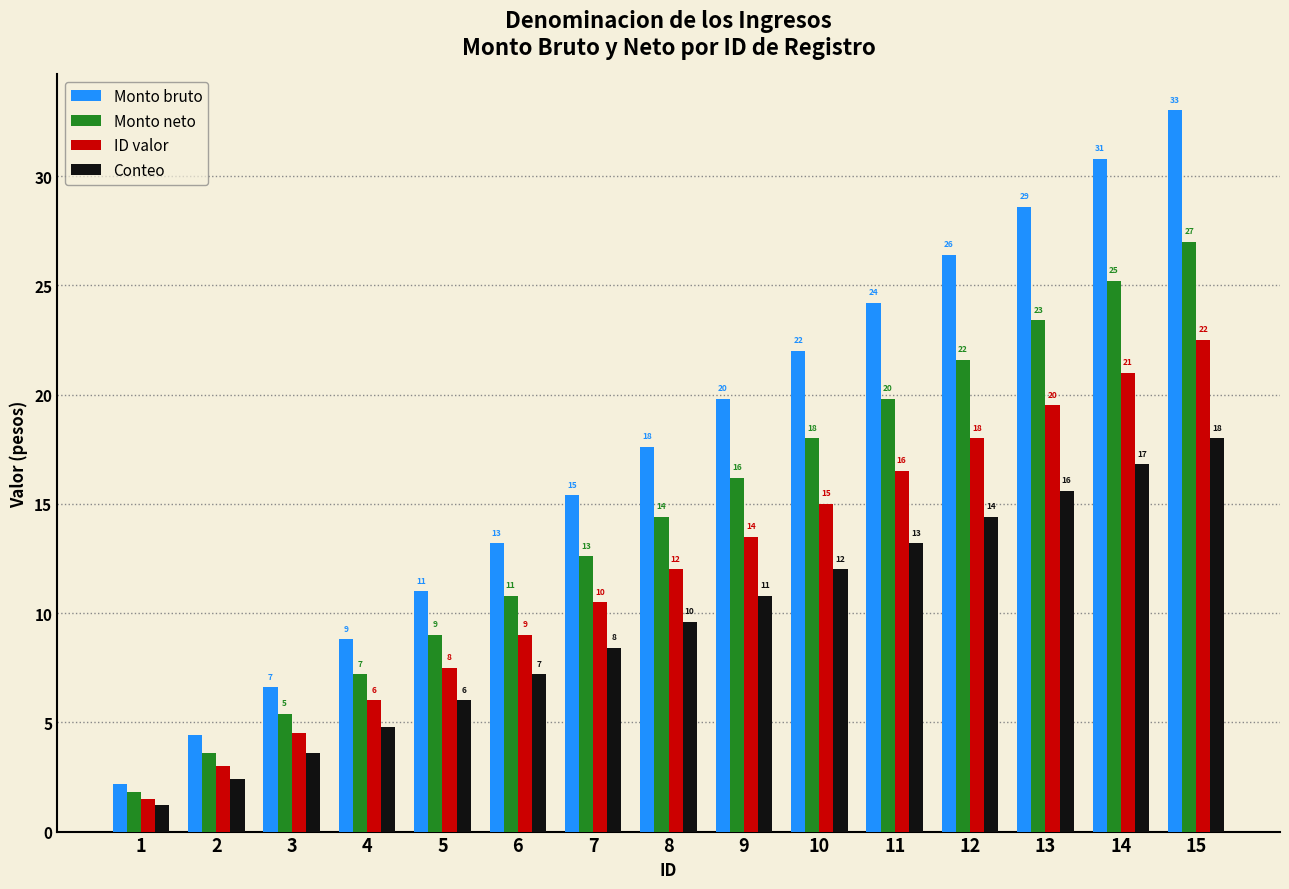

How many groups of bars are there?

15